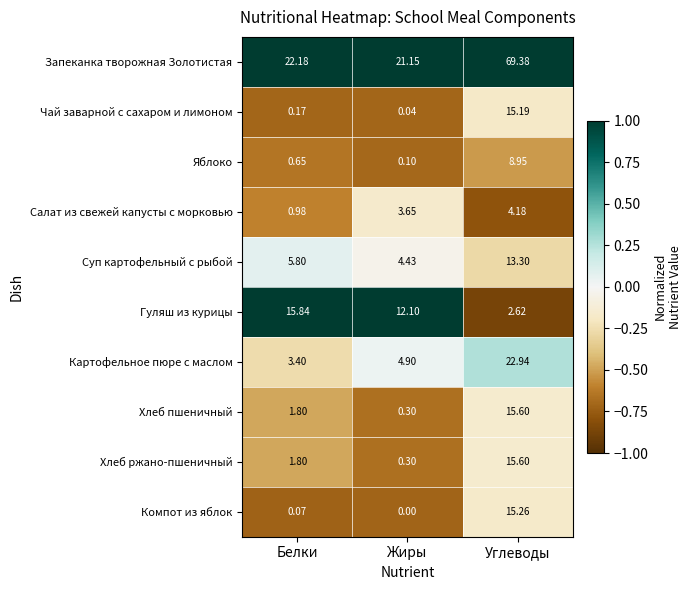

How many values in the Салат из свежей капусты с морковью series are below 3?

1